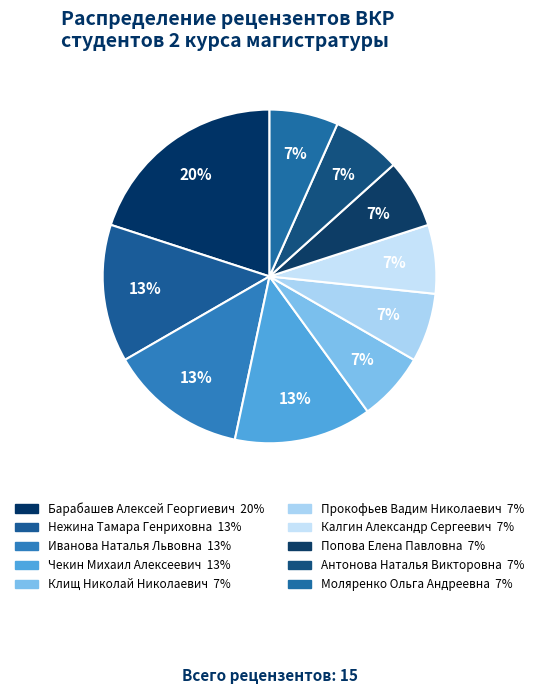

To the nearest percent, what is the combined percentage of Клищ Николай Николаевич and Иванова Наталья Львовна?

20%